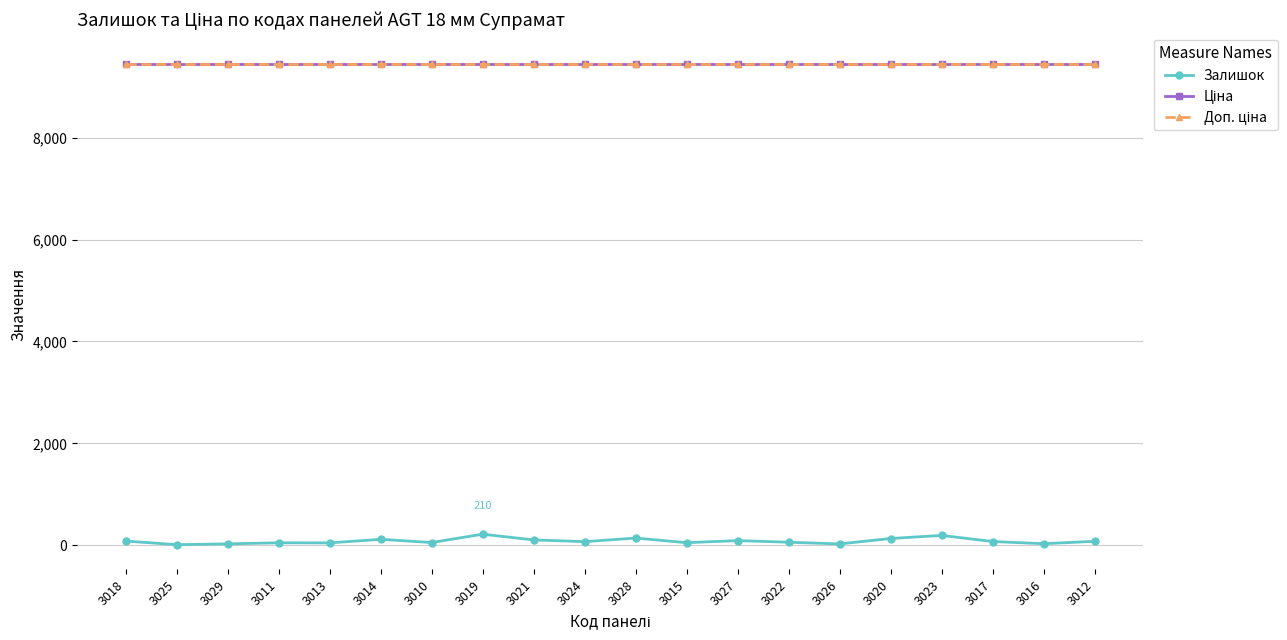

True or false: Ціна and Залишок intersect in this chart.

False